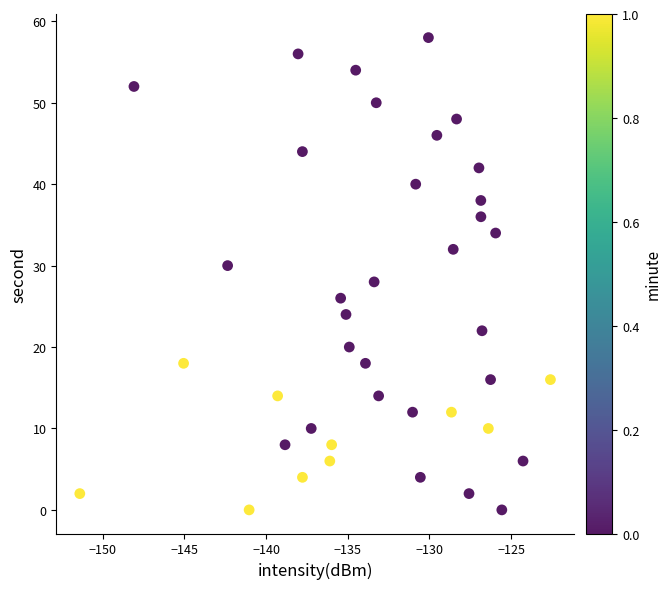

What is the range of Y values (max minus min)?

58